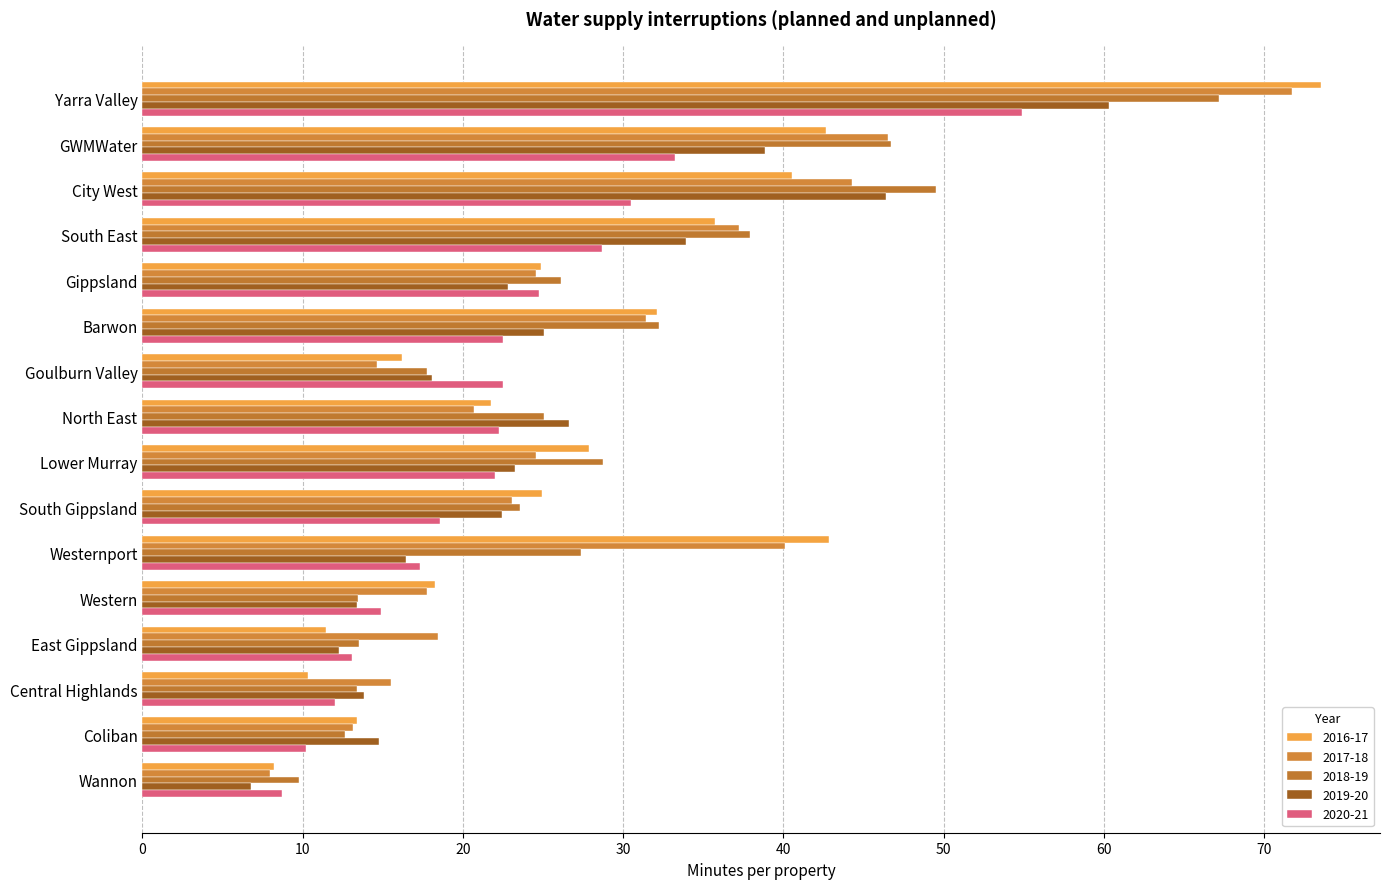

Which series has the largest total across all categories?

2017-18